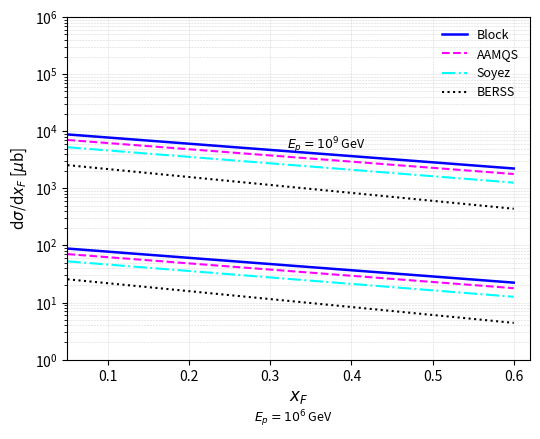

How many series are shown in this chart?

4